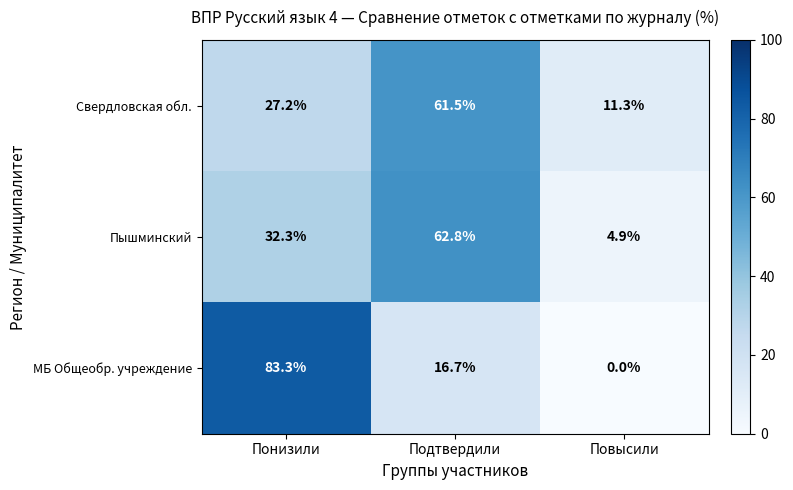

Reading left to right, list all the values displayed in this chart.

Свердловская обл.: Понизили=27.2	Подтвердили=61.5	Повысили=11.3
Пышминский: Понизили=32.3	Подтвердили=62.8	Повысили=4.9
МБ Общеобр. учреждение: Понизили=83.3	Подтвердили=16.7	Повысили=0.0